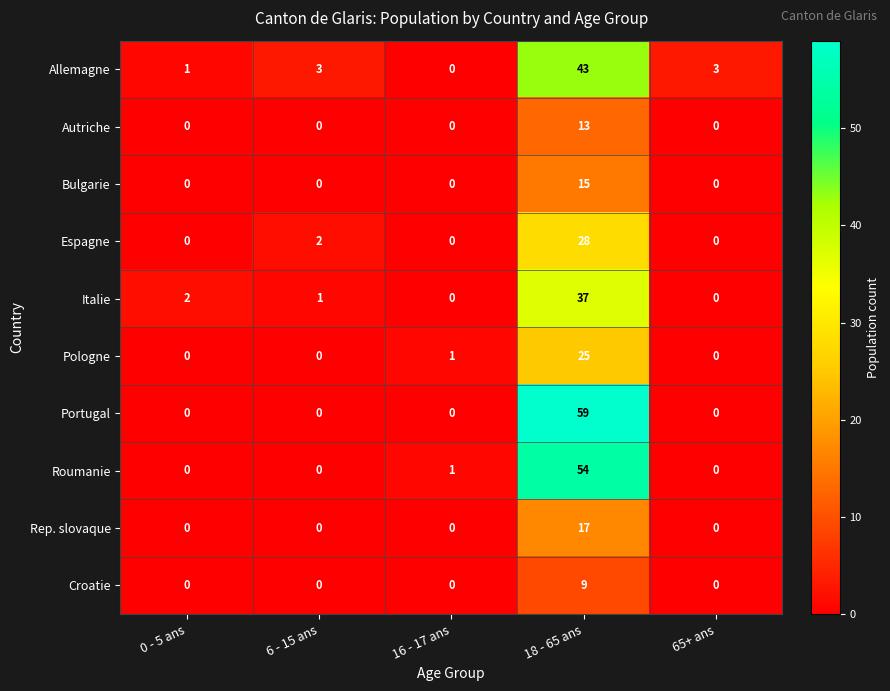

What is the maximum value for Bulgarie?

15